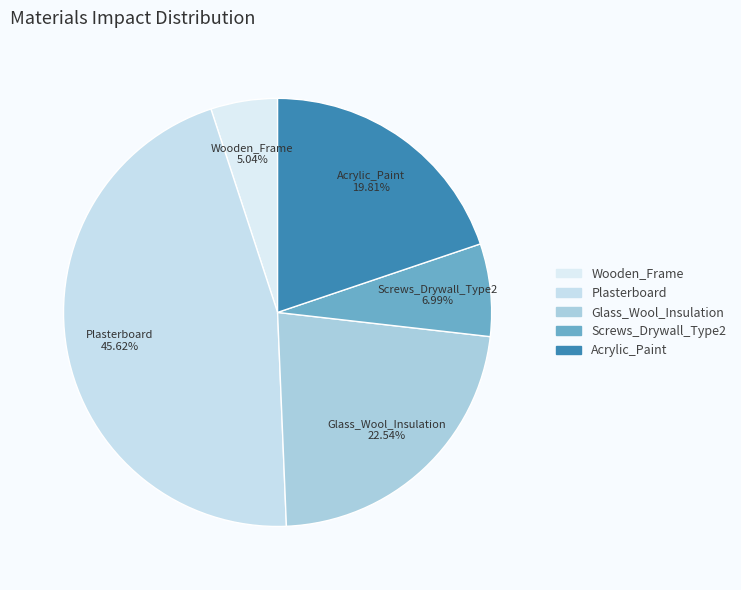

Is it true that Glass_Wool_Insulation is 23% of the pie?

True